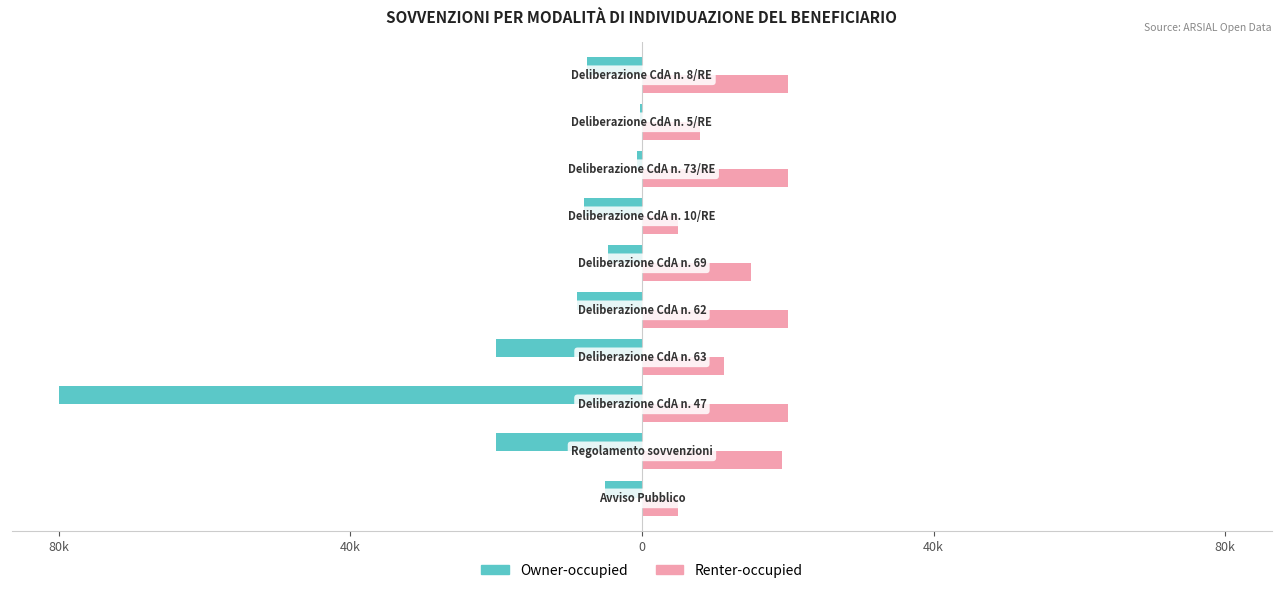

What are all the series names shown in the legend?

Owner-occupied, Renter-occupied